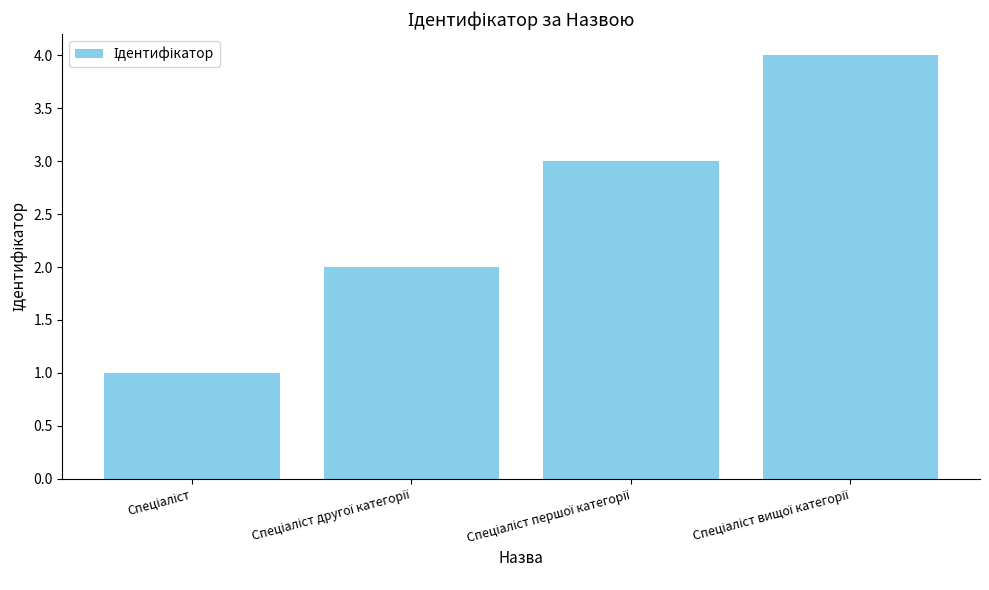

What is the maximum value shown in the chart?

4